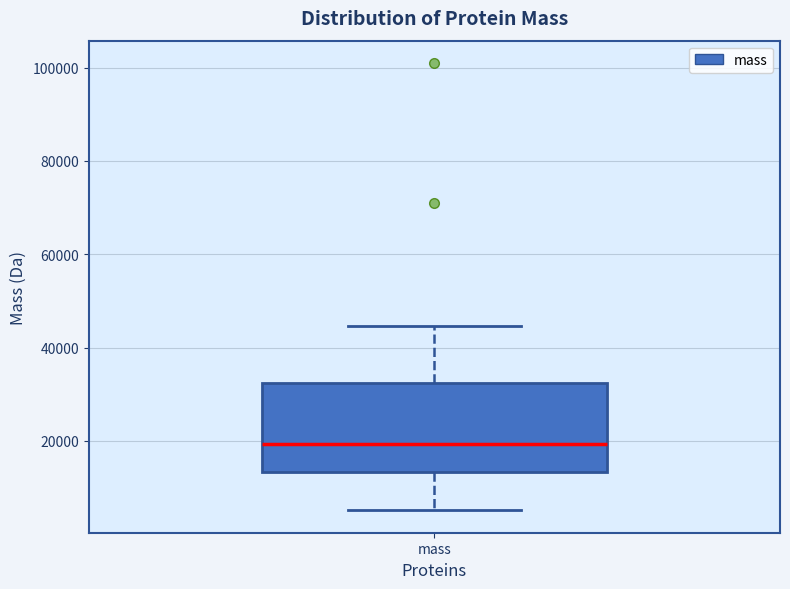

Transcribe this box plot: give where the median line is, the range the box spans, and where the two whiskers end, as read against the y-axis. The values are not printed on the chart, so give them approximately, as read against the axis.

median 20000, box 14000 to 32000, whiskers 6000 to 44000